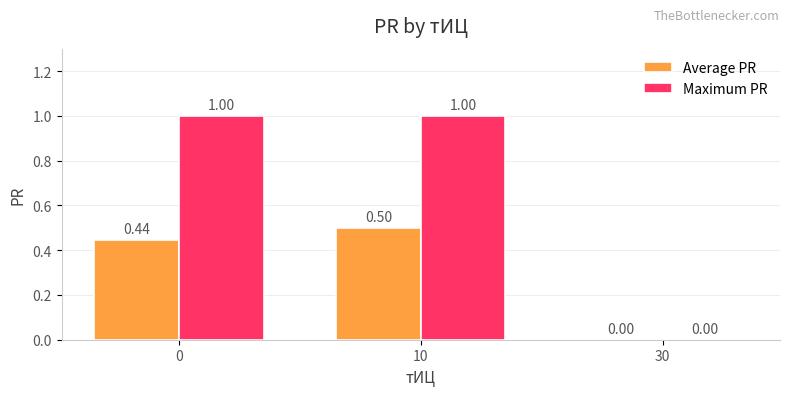

Which series has the largest total across all categories?

Maximum PR